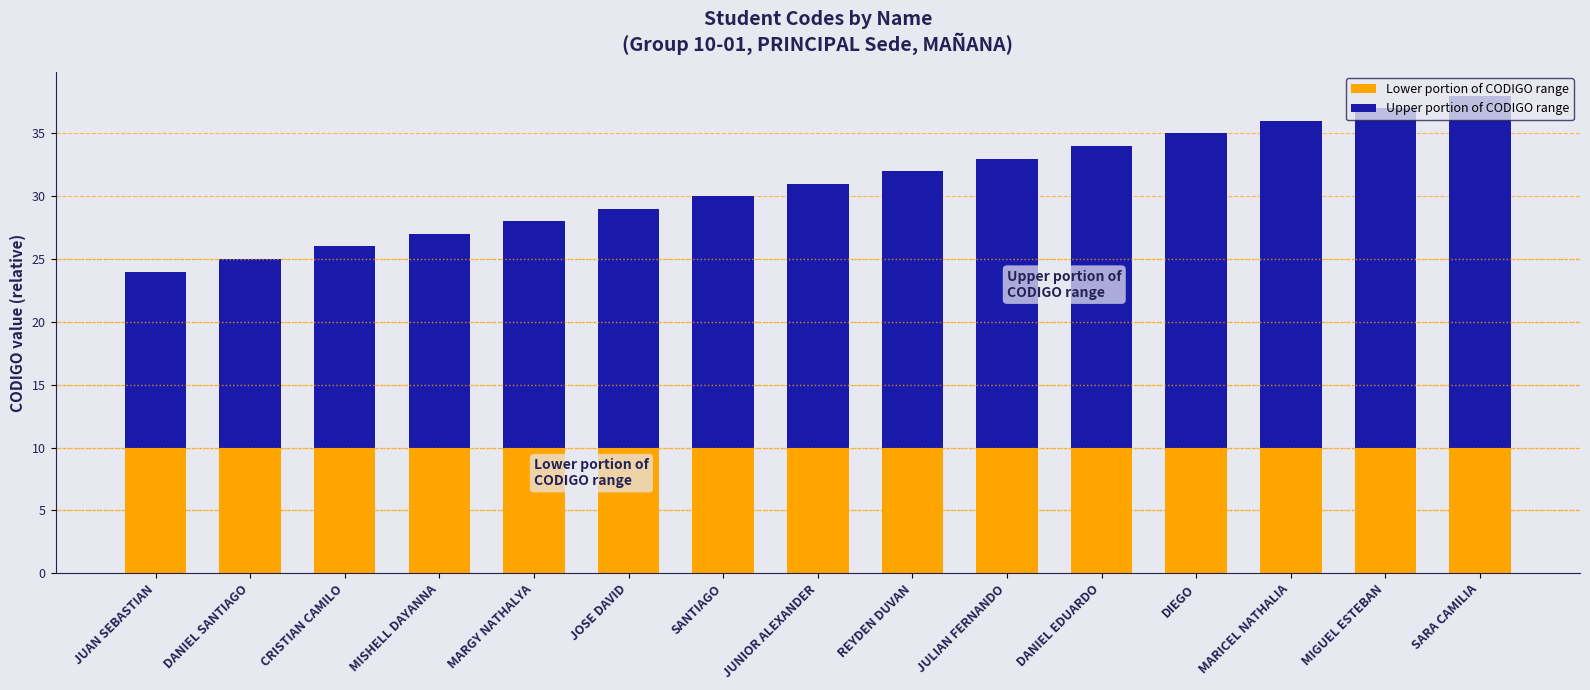

What is the sum of all Lower portion of CODIGO range values?

150